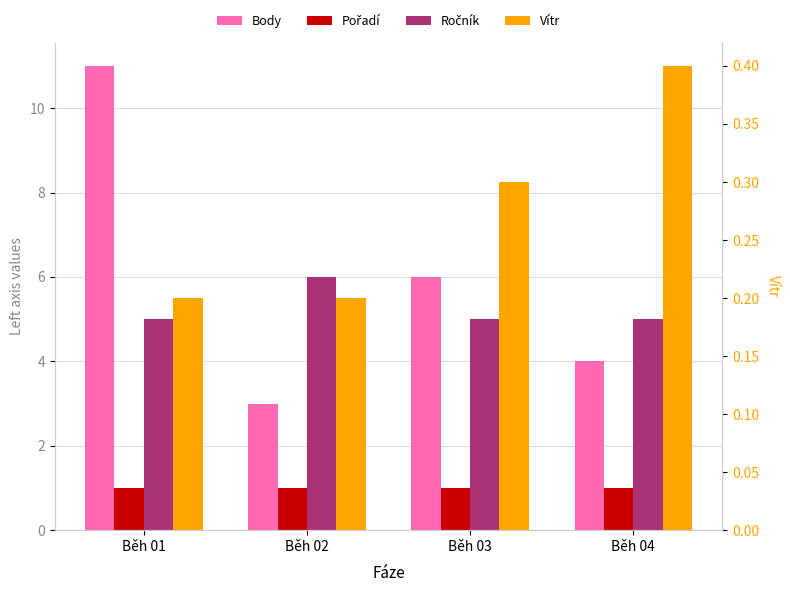

What is the value of the Pořadí bar at the 2nd from the left?

1.0